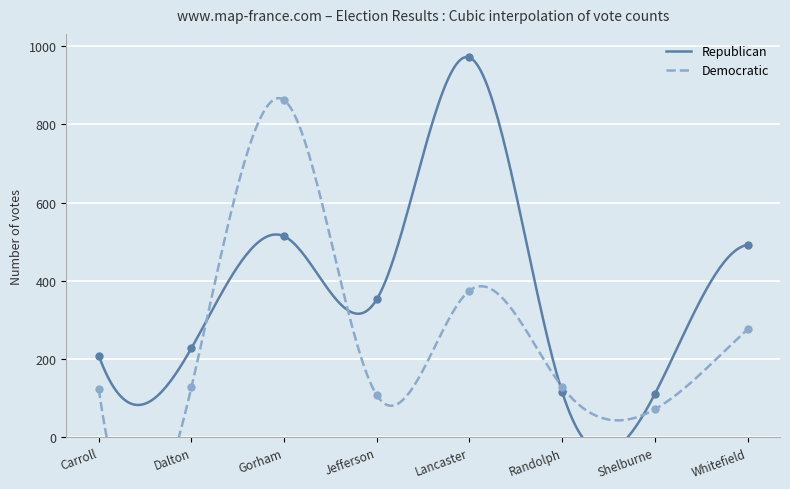

At how many categories does at least one series exceed 348?

4